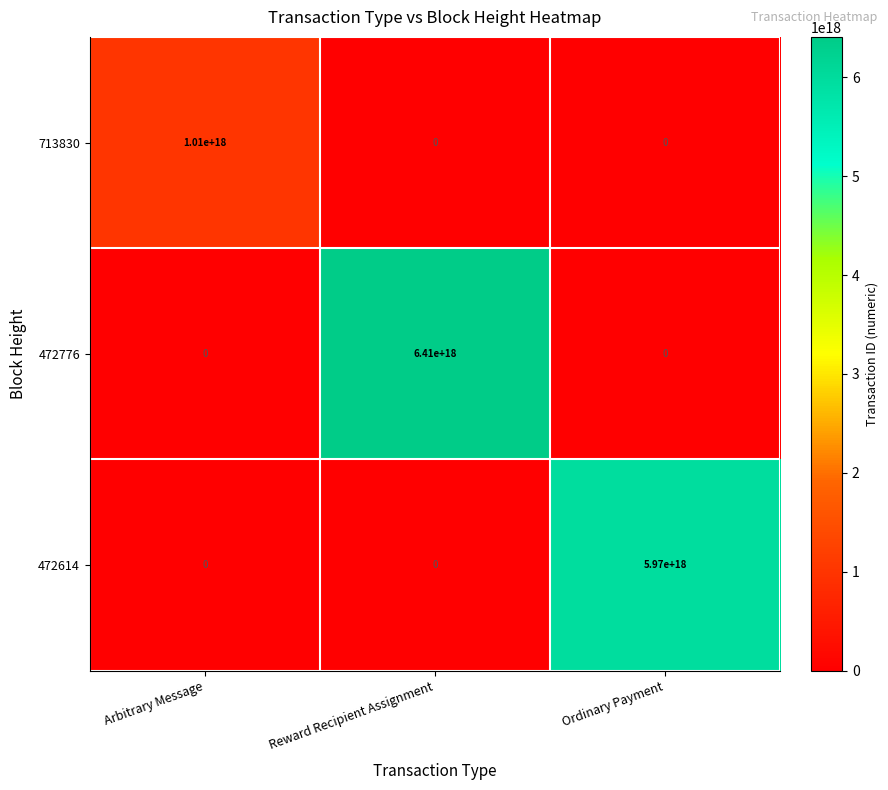

Which series has the widest spread of values?

472776